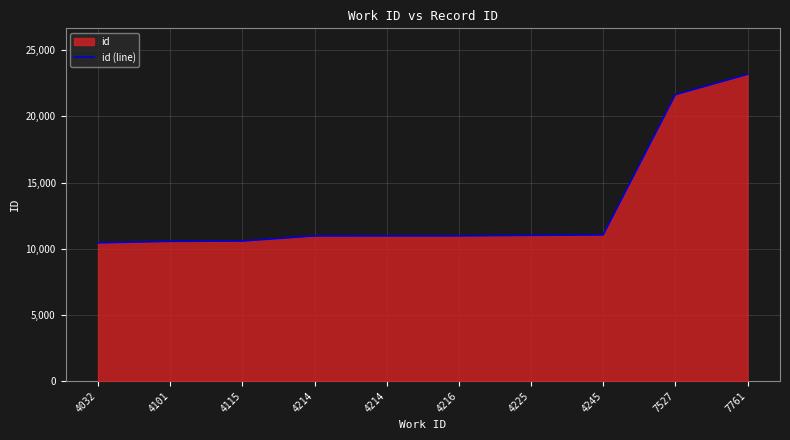

Rank the categories by value from lowest to highest.

4032, 4101, 4115, 4214, 4214, 4216, 4225, 4245, 7527, 7761